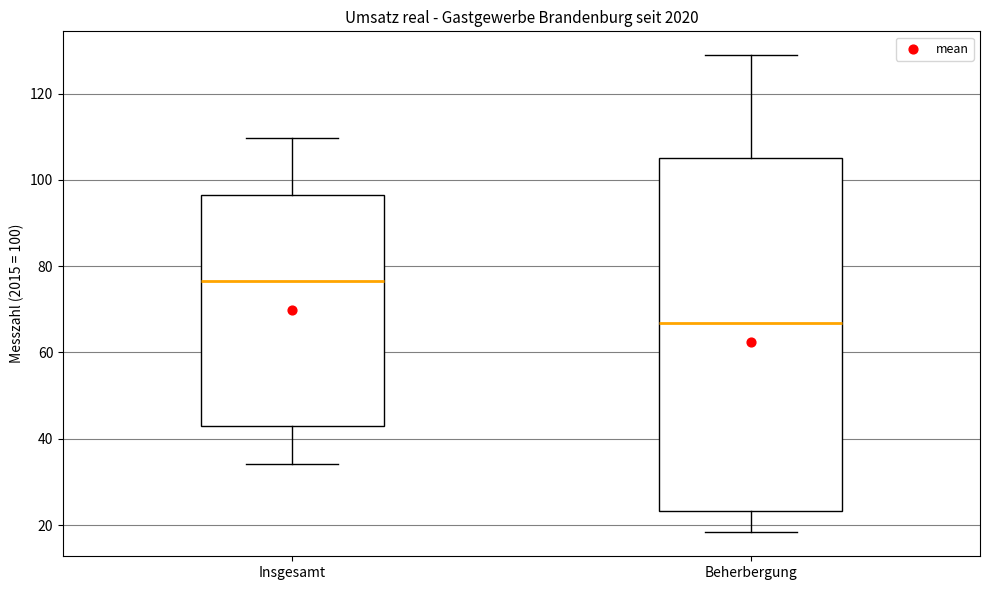

Which box is the tallest, from its lower edge to its upper edge?

Beherbergung